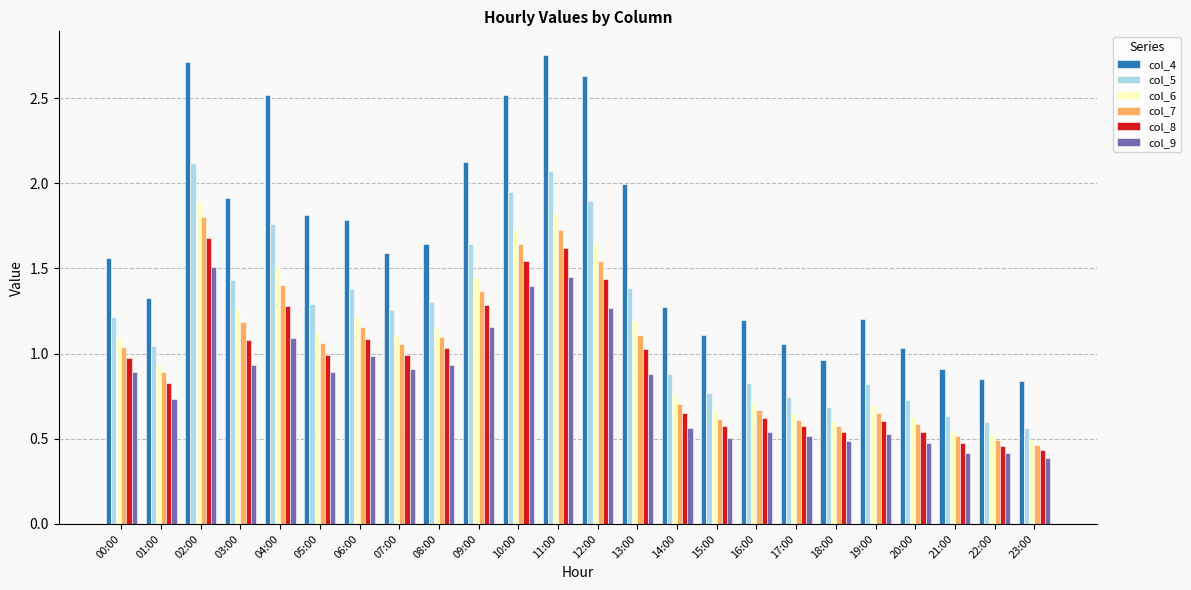

Is it true that col_7 equals 1.4 at 04:00?

True